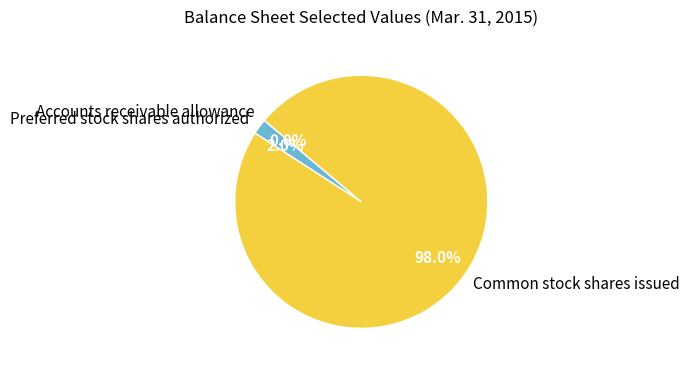

Is there any slice that represents more than half of the pie?

Yes